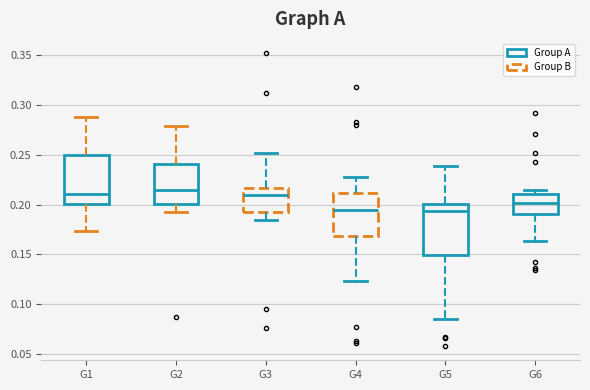

Where does the lower whisker of the box for G2 end on the y-axis? The values are not printed on the chart, so give them approximately, as read against the axis.

0.195